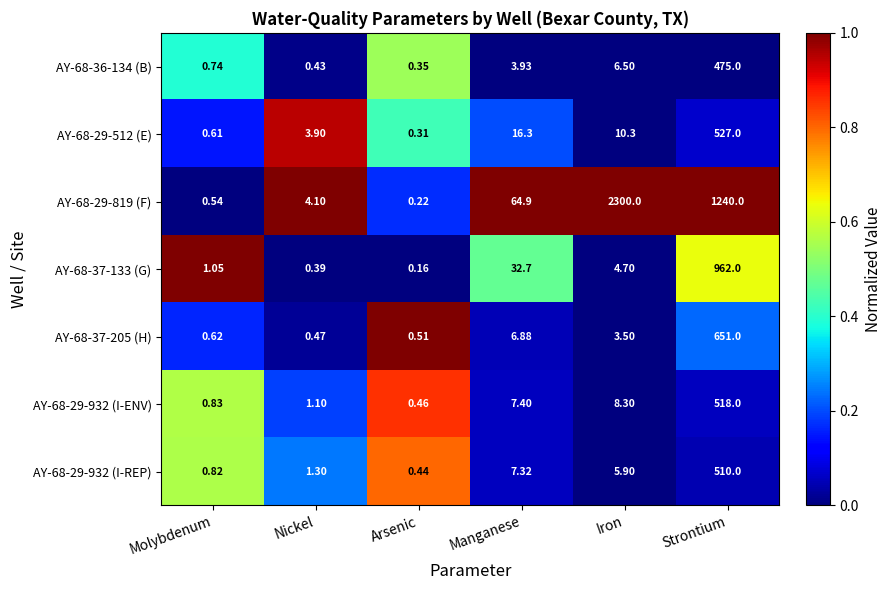

Where does the AY-68-29-932 (I-REP) series first go above 5?

Manganese